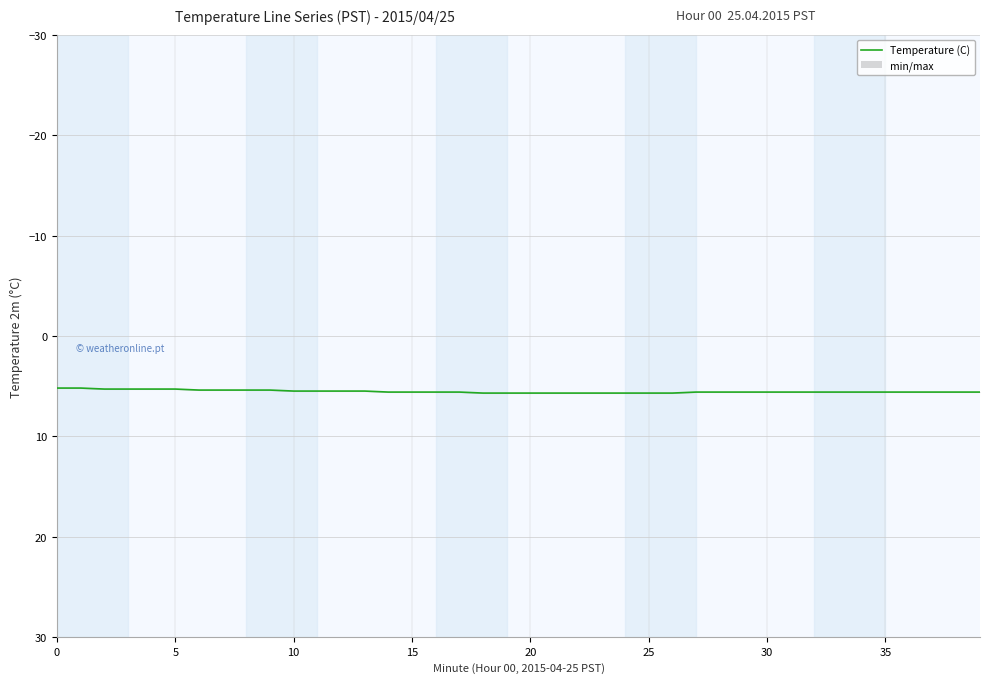

The chart shows a value of 10.0 at 17. True or false?

False